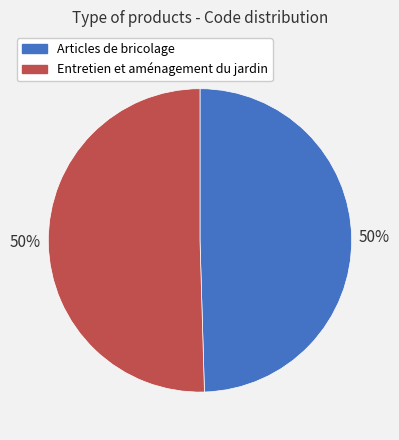

Is it true that Entretien et aménagement du jardin is 42% of the pie?

False